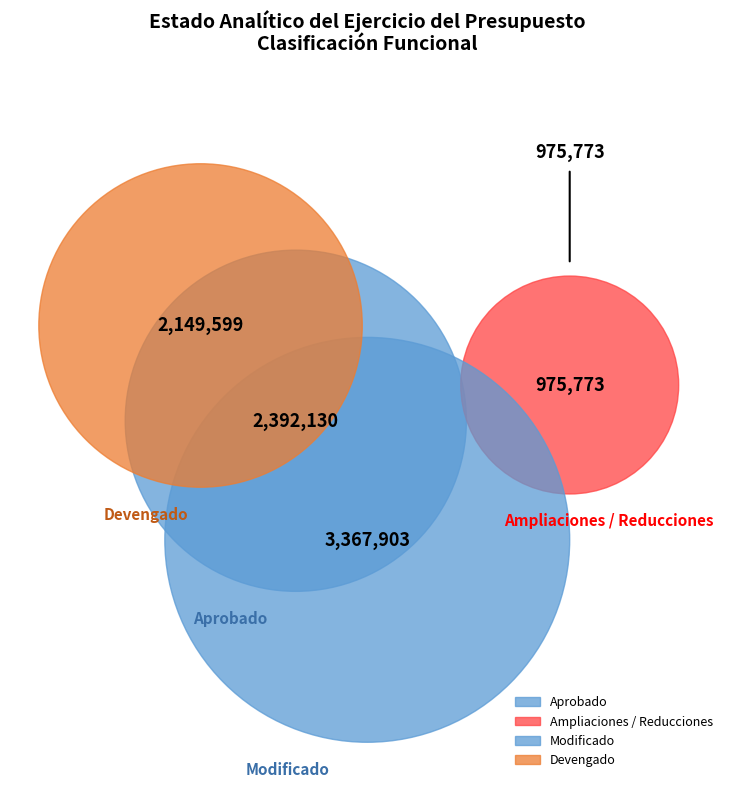

Which category has the smallest portion of the pie?

Ampliaciones / Reducciones